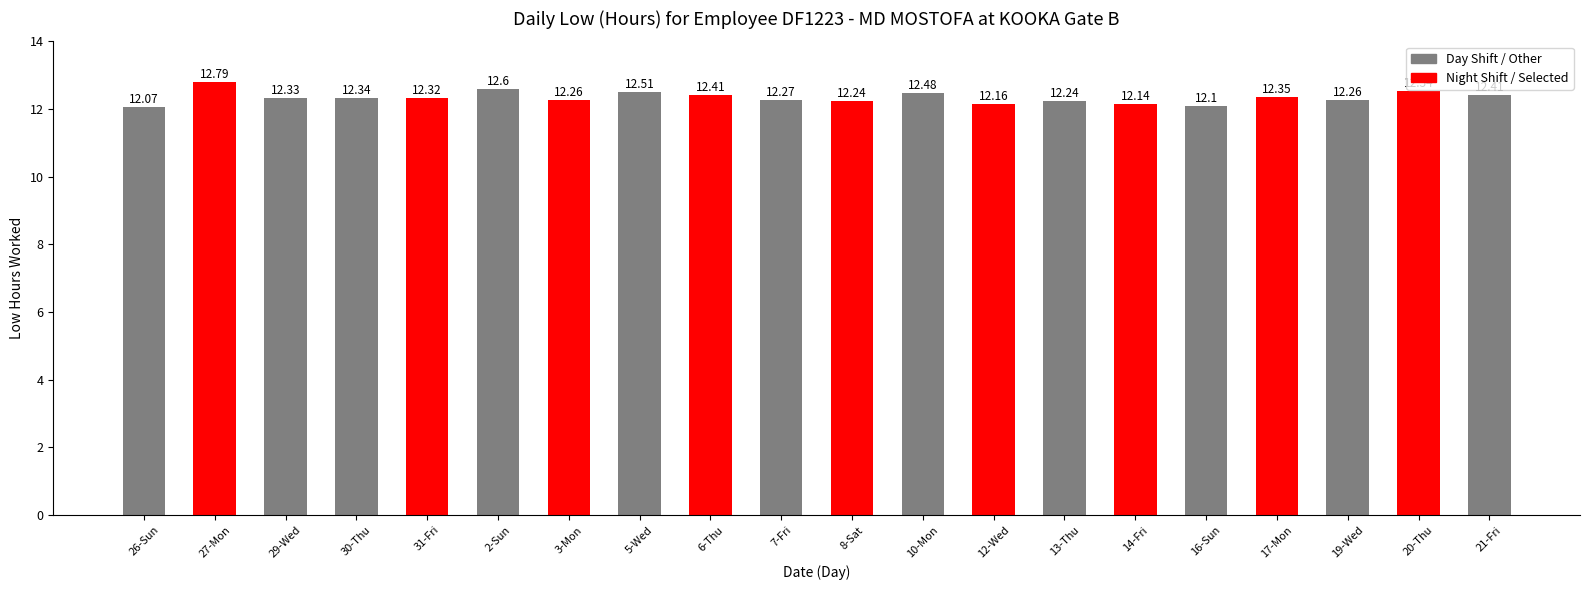

True or false: the data shows 3.7 at 20-Thu.

False